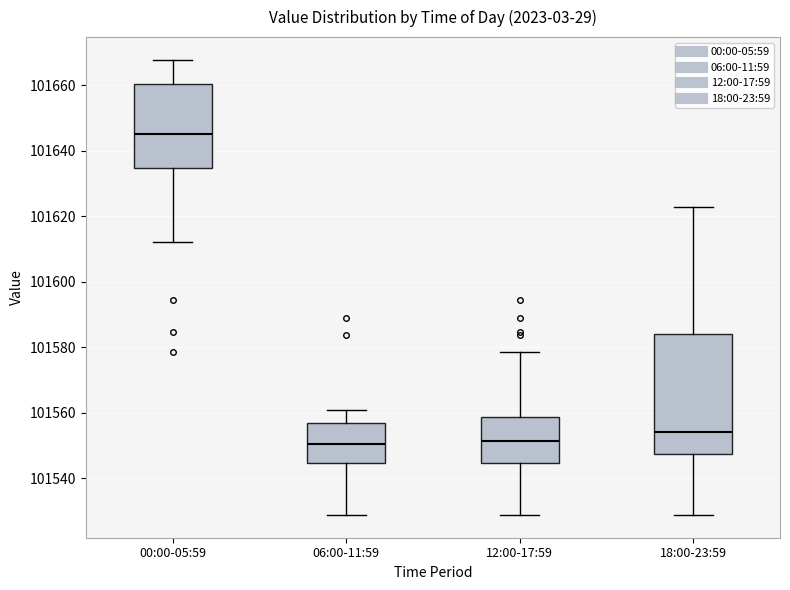

Where is the lower edge of the box for 12:00-17:59 on the y-axis? The values are not printed on the chart, so give them approximately, as read against the axis.

101544